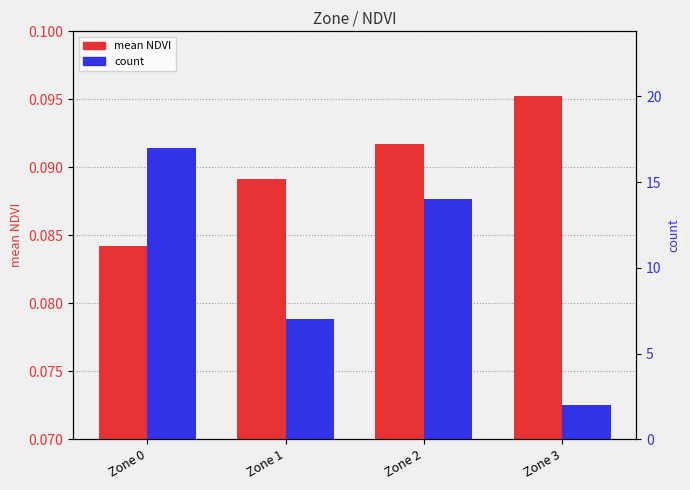

Reading right to left, extract all data points from this chart.

mean NDVI: Zone 3=0.1	Zone 2=0.1	Zone 1=0.1	Zone 0=0.1
count: Zone 3=2.0	Zone 2=14.0	Zone 1=7.0	Zone 0=17.0